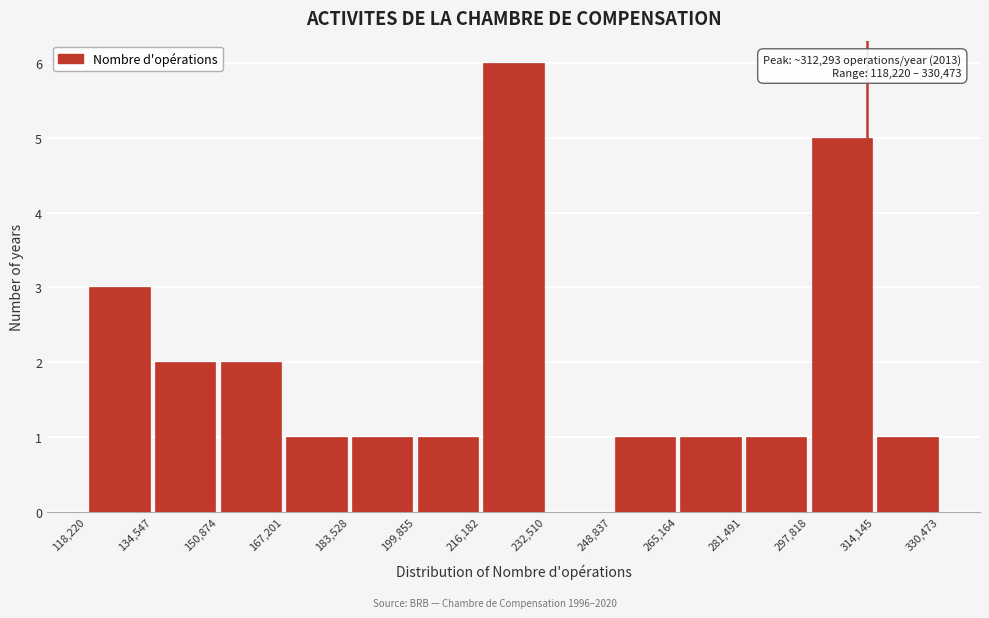

Over which range of the x-axis is the bar tallest?

216,182 to 232,510